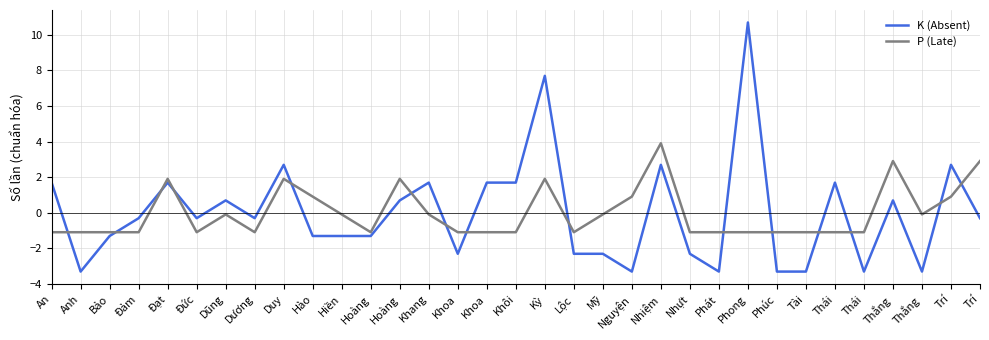

The K (Absent) series shows -3.3 at Tài. True or false?

True